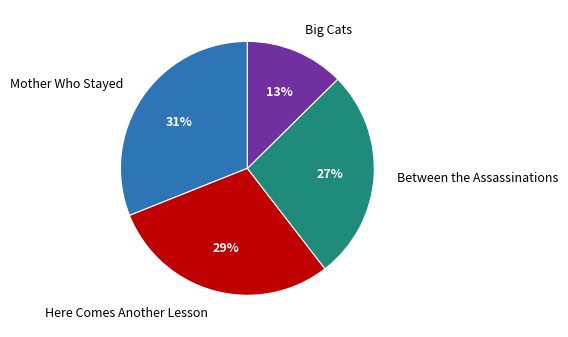

How many slices are in this pie chart?

4